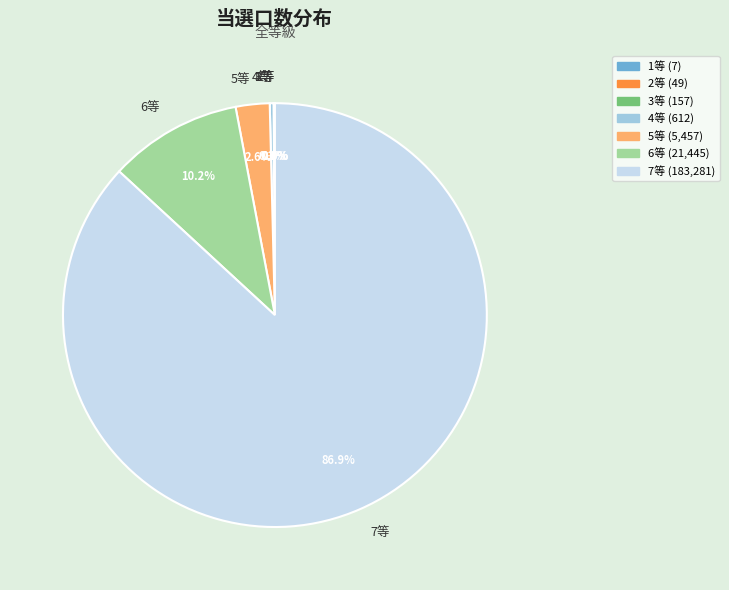

Does 7等 represent more than half of the total?

Yes